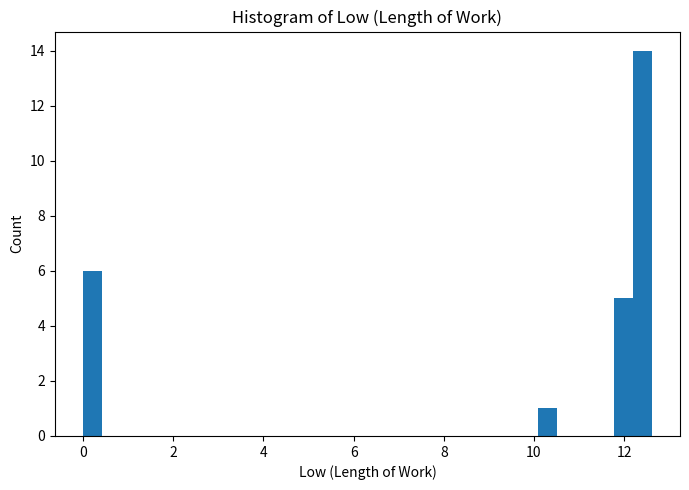

Read against the x-axis, roughly where is the centre of the tallest bar?

12.4